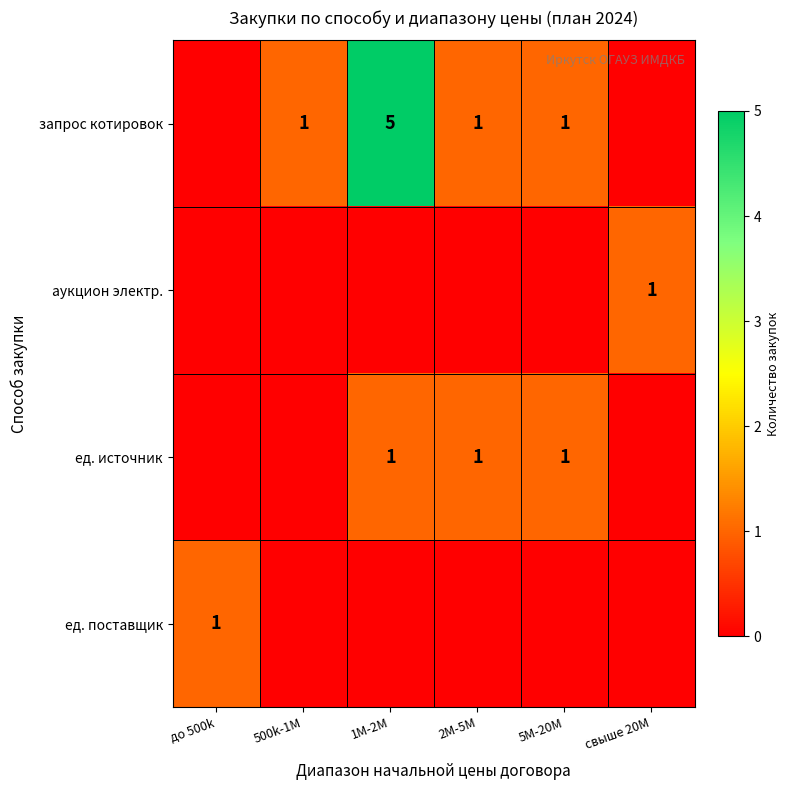

True or false: запрос котировок has a value of 8 at 1M-2M.

False